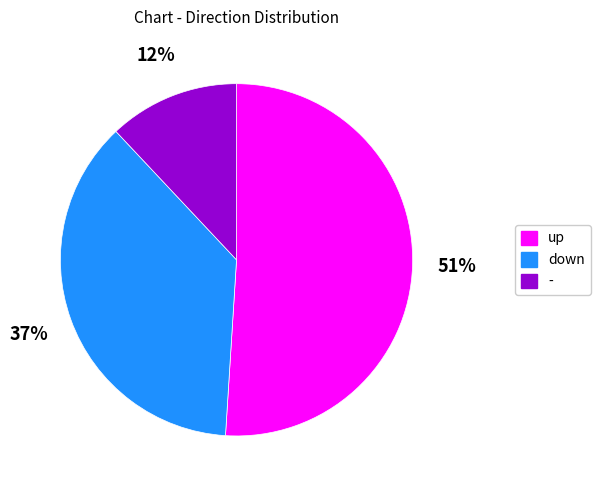

Which slice is the smallest?

-